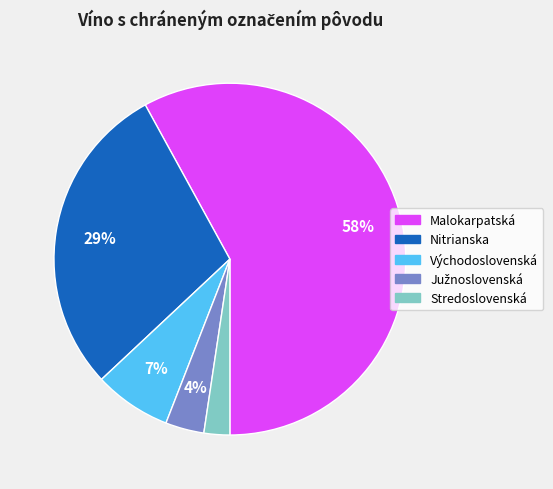

True or false: Malokarpatská accounts for 58% of the total.

True